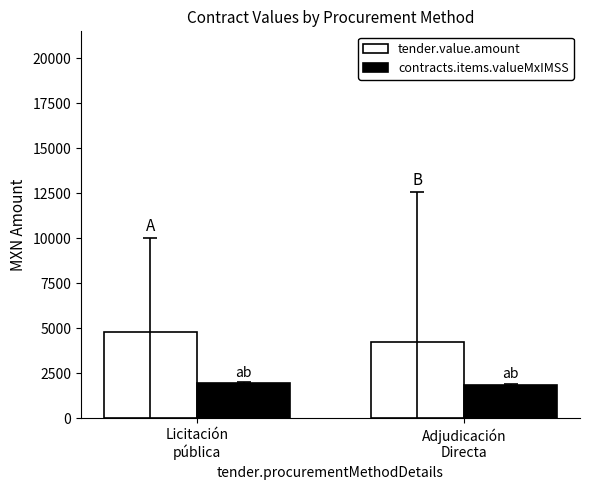

What is the label of the 1st bar from the left?

Licitación
pública